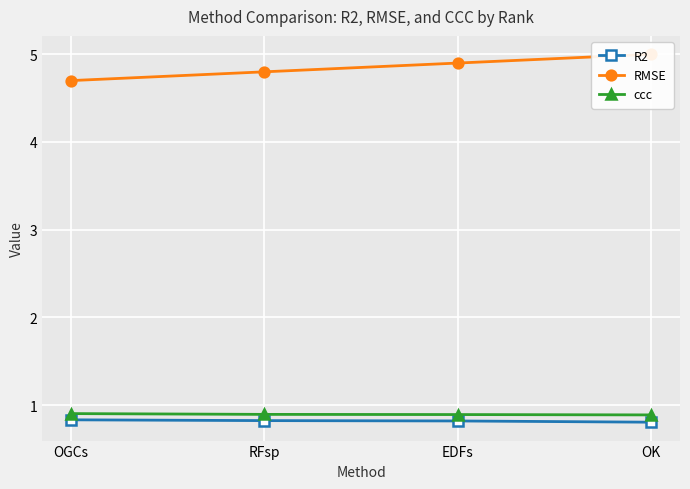

Is the value of RMSE at RFsp greater than the value of ccc at EDFs?

Yes